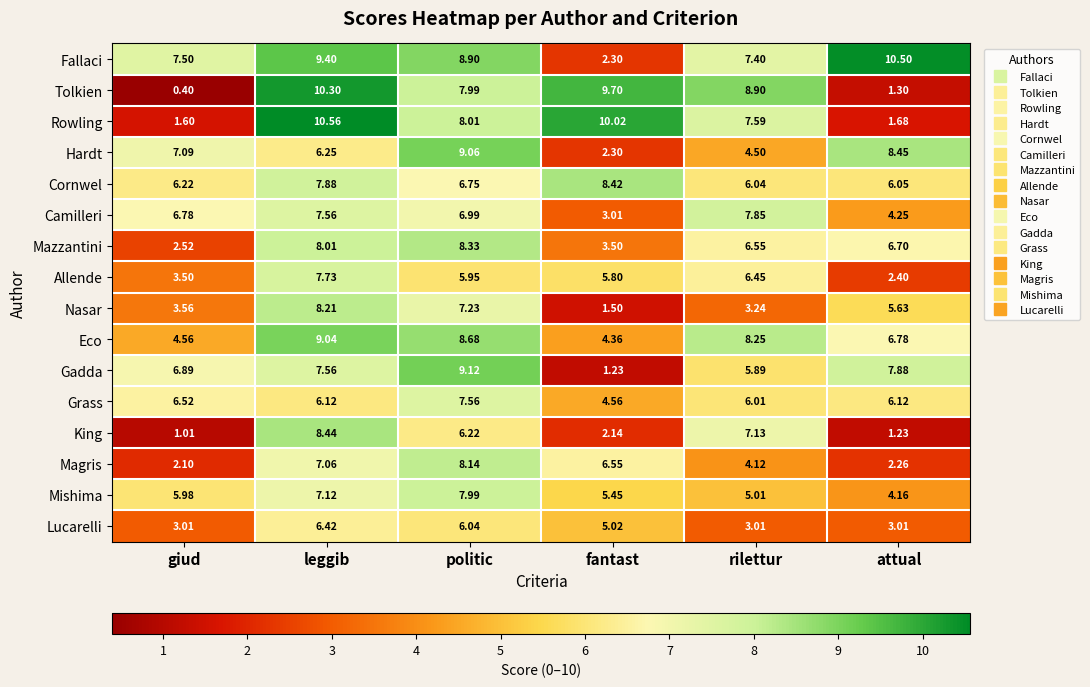

Where does the Mishima series first go above 5?

giud